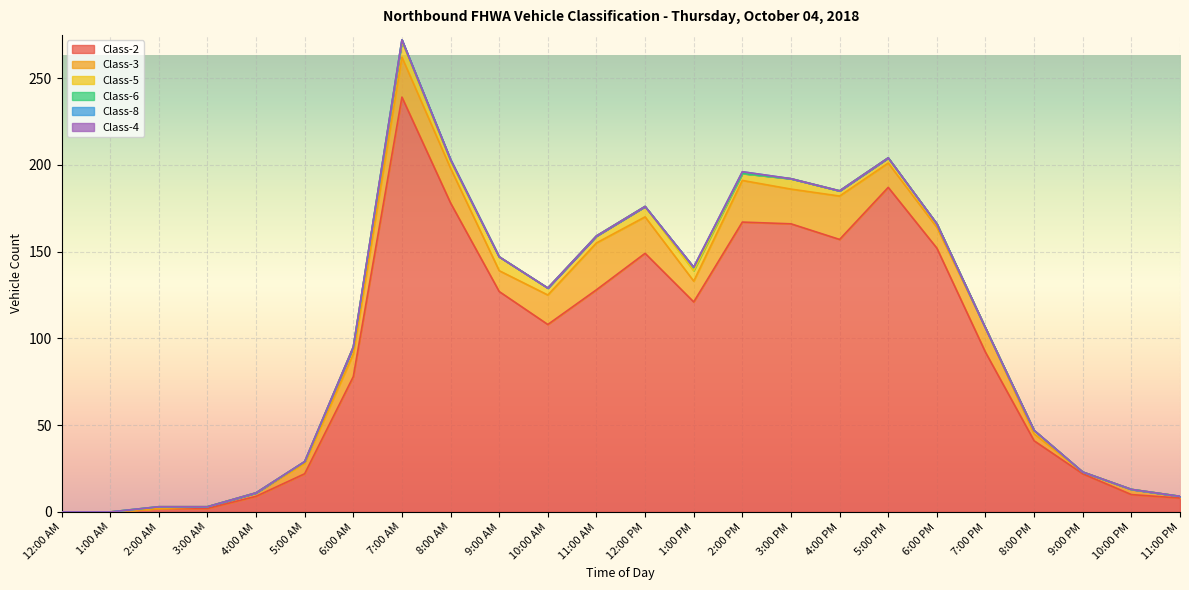

What are all the series names shown in the legend?

Class-2, Class-3, Class-5, Class-6, Class-8, Class-4